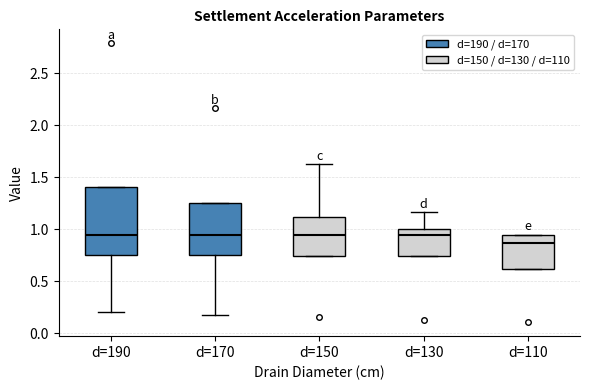

Reading left to right, read every box against the y-axis: the position of its median line, the range the box covers, and the ends of its whiskers. The values are not printed on the chart, so give them approximately, as read against the axis.

d=190: median 0.95, box 0.75 to 1.40, whiskers 0.20 to 1.40
d=170: median 0.95, box 0.75 to 1.25, whiskers 0.20 to 1.25
d=150: median 0.95, box 0.75 to 1.10, whiskers 0.75 to 1.65
d=130: median 0.95, box 0.75 to 1.00, whiskers 0.75 to 1.15
d=110: median 0.85, box 0.60 to 0.95, whiskers 0.60 to 0.95